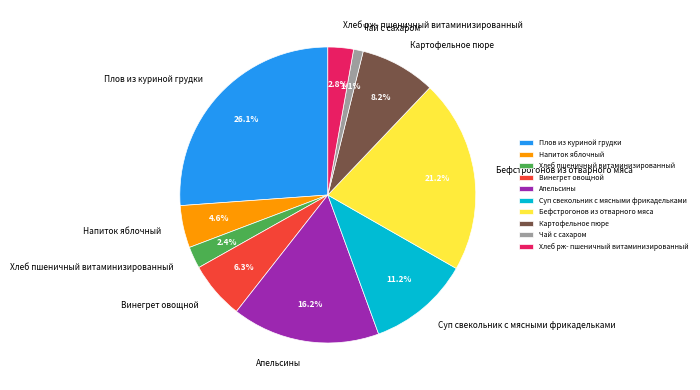

Which category has the smallest portion of the pie?

Чай с сахаром